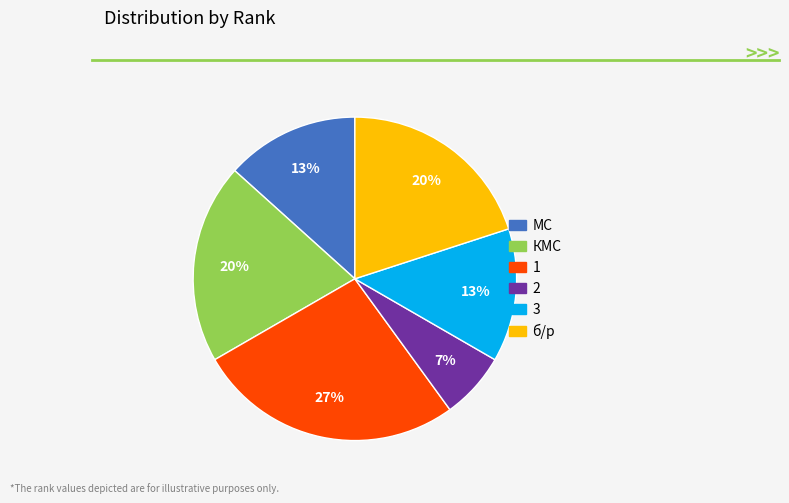

To the nearest percent, what percentage of the pie is б/р?

20%